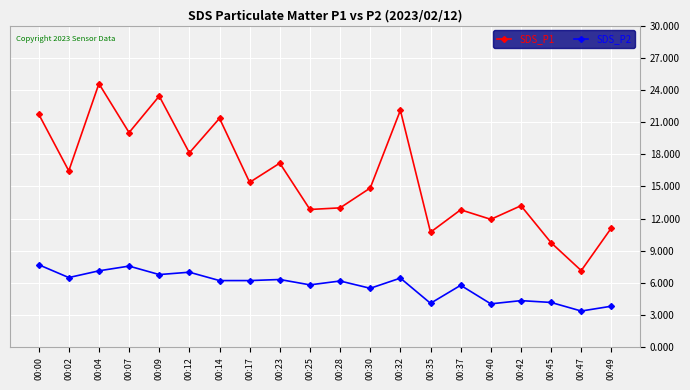

True or false: SDS_P2 and SDS_P1 cross at least once.

False